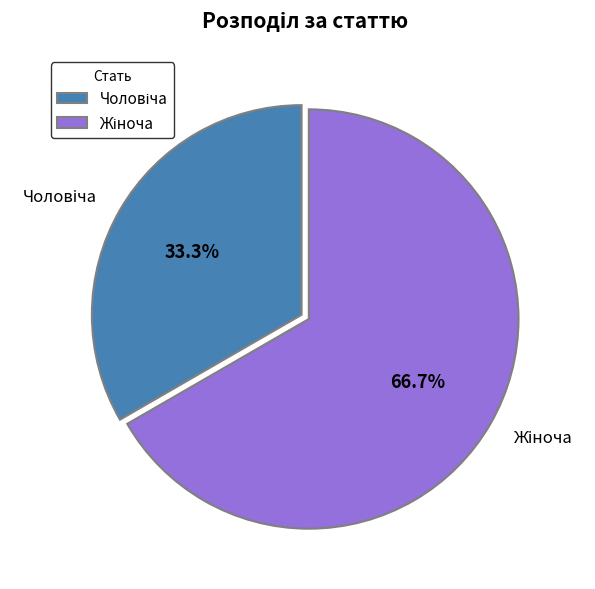

Is there a majority slice in this chart?

Yes